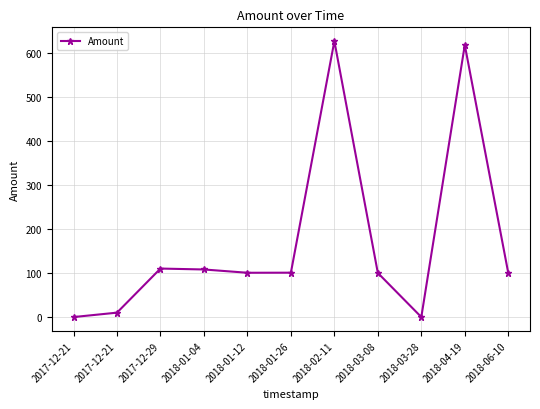

Is it true that the value at 2018-02-11 is 626.0?

True